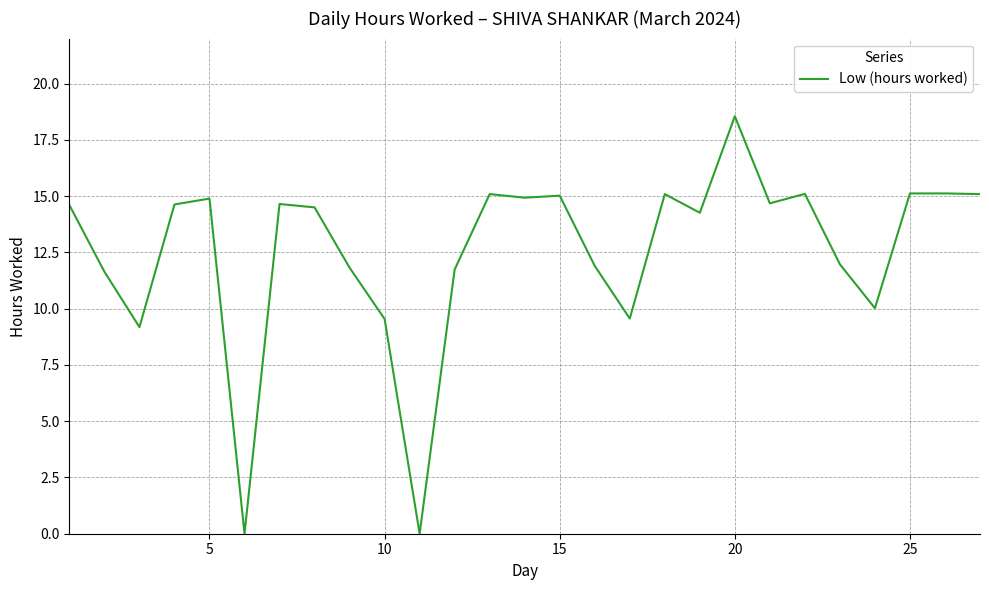

What is the maximum value shown in the chart?

18.6